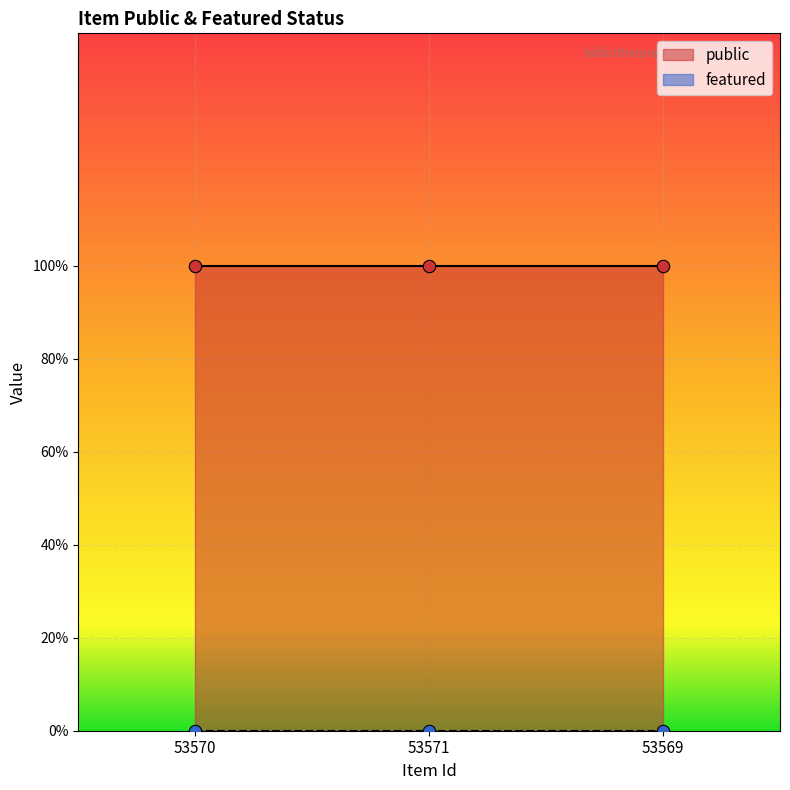

Which series has the widest spread of Y values?

public